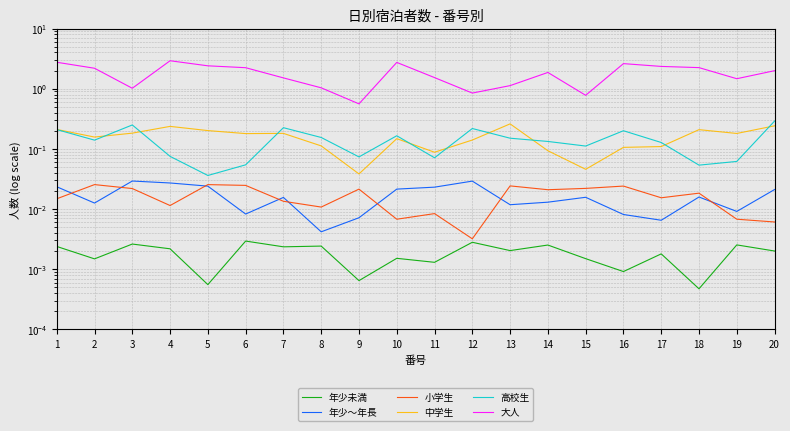

True or false: 年少～年長 and 大人 intersect in this chart.

False